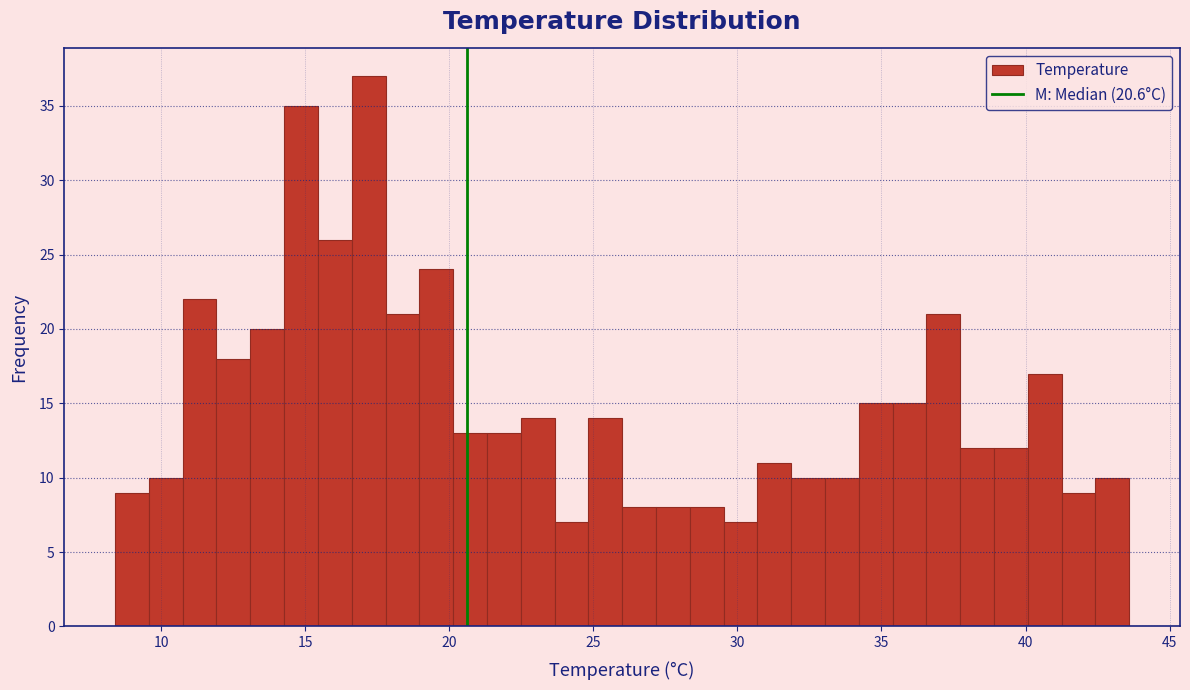

Read against the x-axis, roughly where is the centre of the tallest bar?

17.0